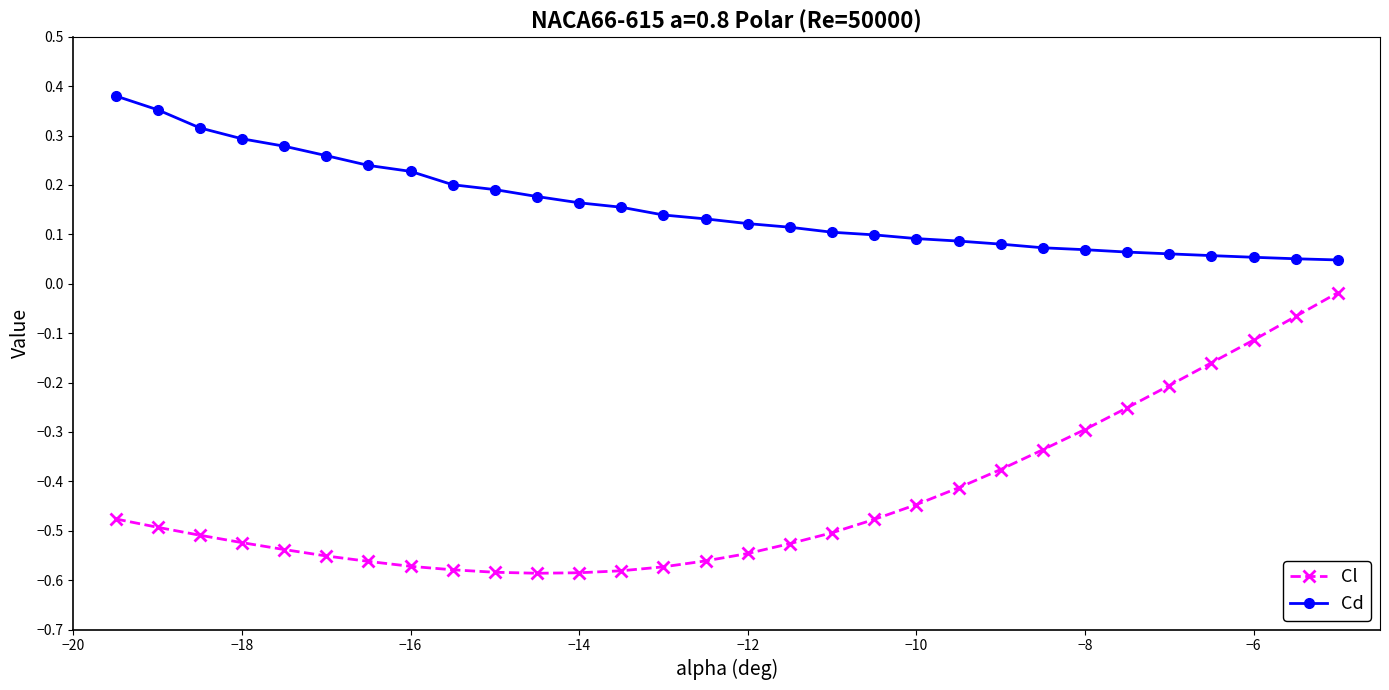

True or false: Cd and Cl intersect in this chart.

False